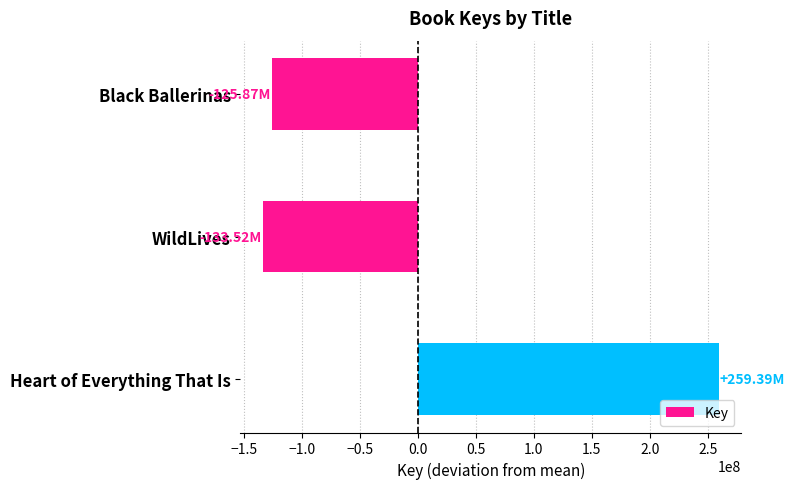

Between WildLives and Heart of Everything That Is, which is larger?

Heart of Everything That Is